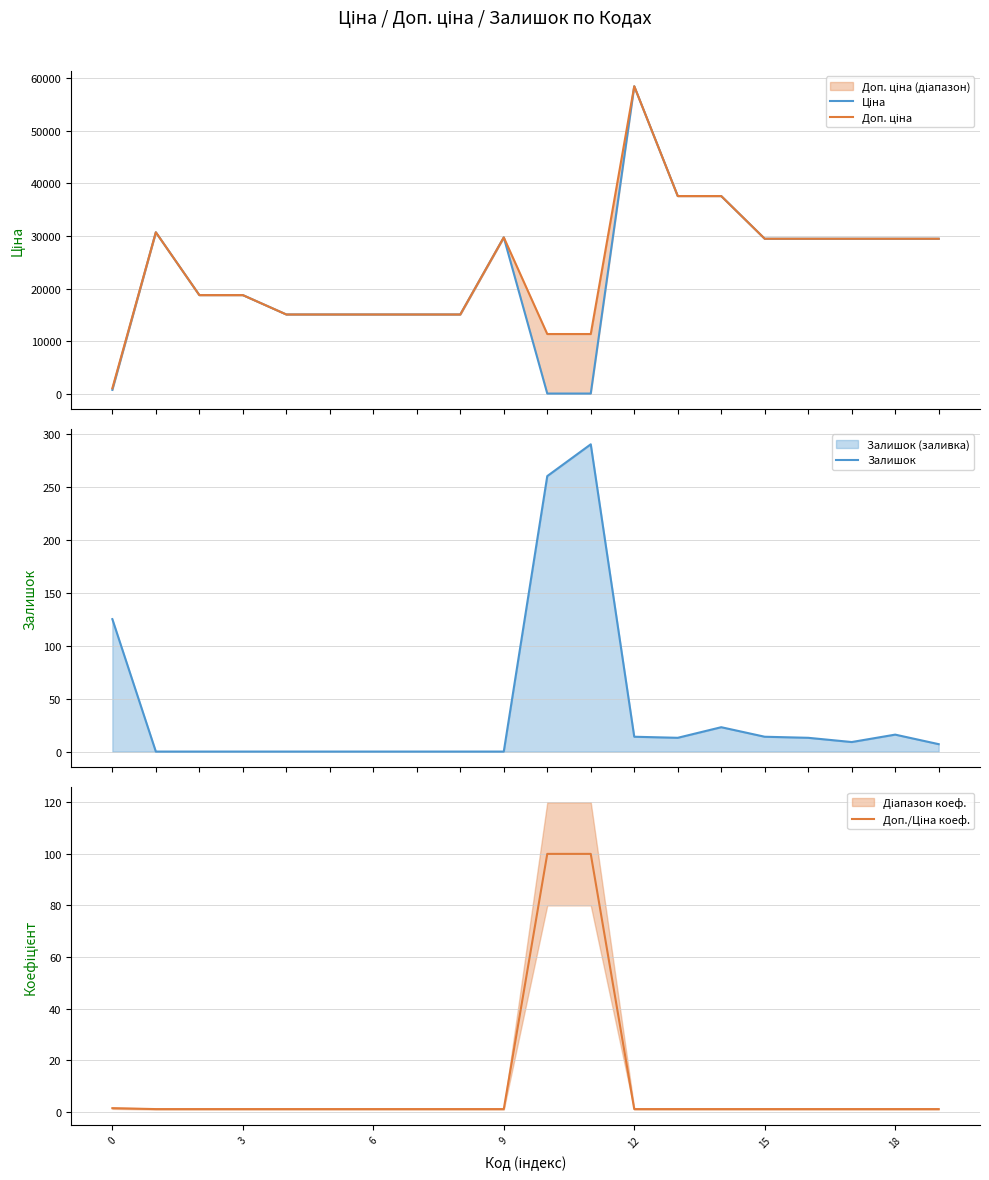

What is the maximum value for Залишок?

290